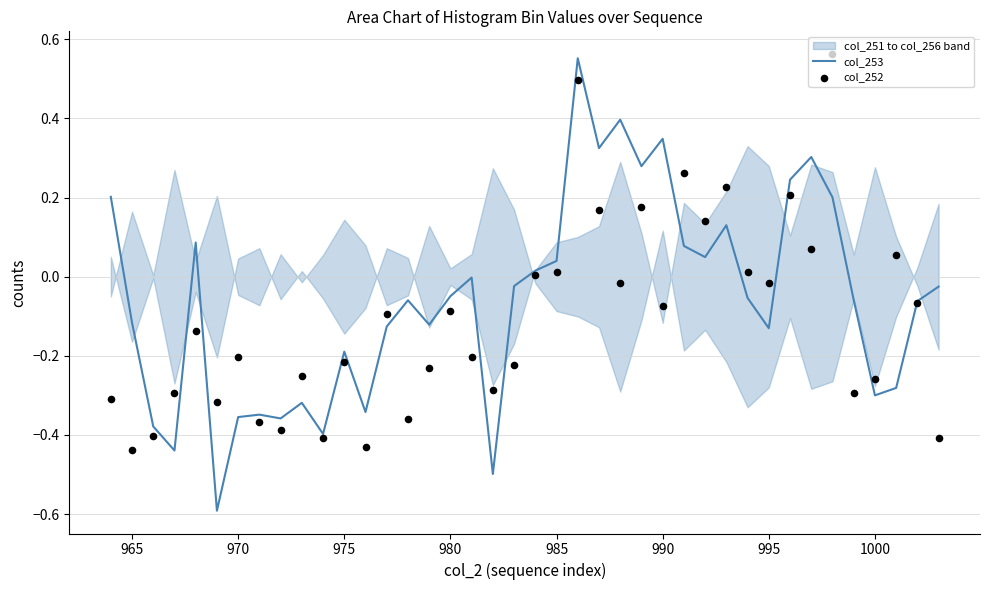

At how many categories does at least one series exceed 0?

17